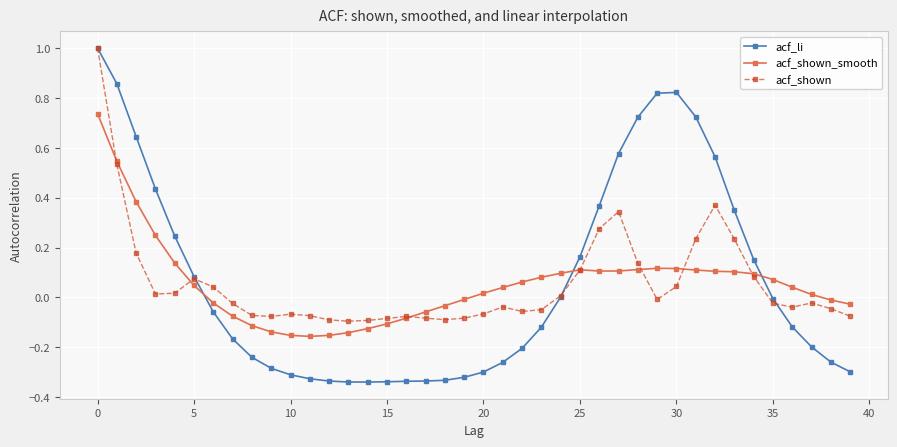

Which series has the largest range (max minus min)?

acf_li